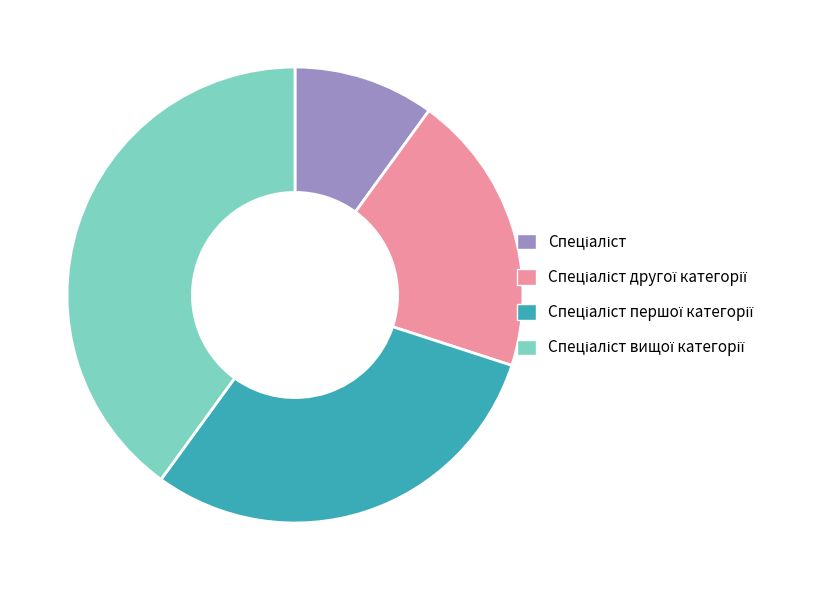

Does any single category account for the majority?

No